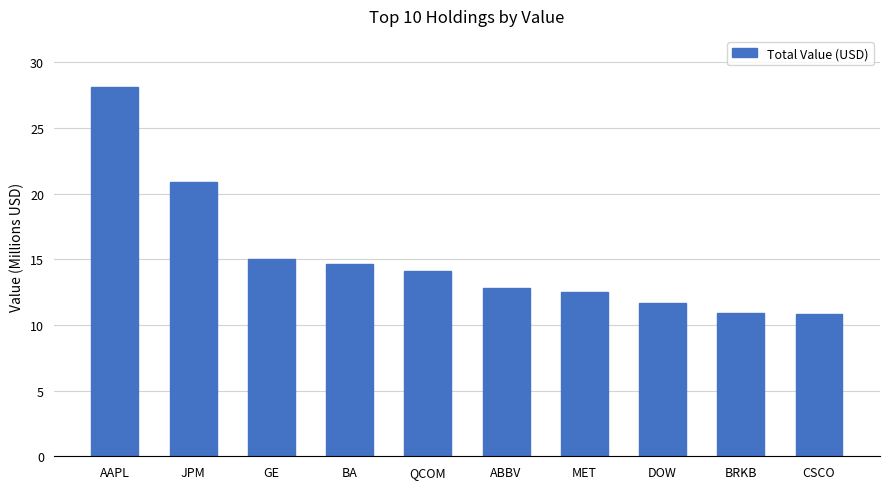

Does the chart contain any negative values?

No